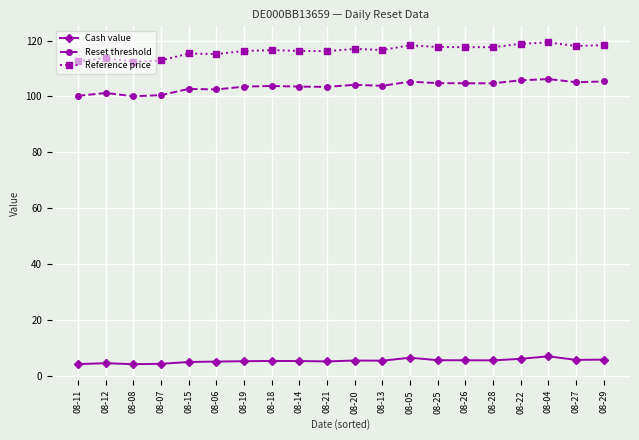

What is the minimum value for Reset threshold?

100.1